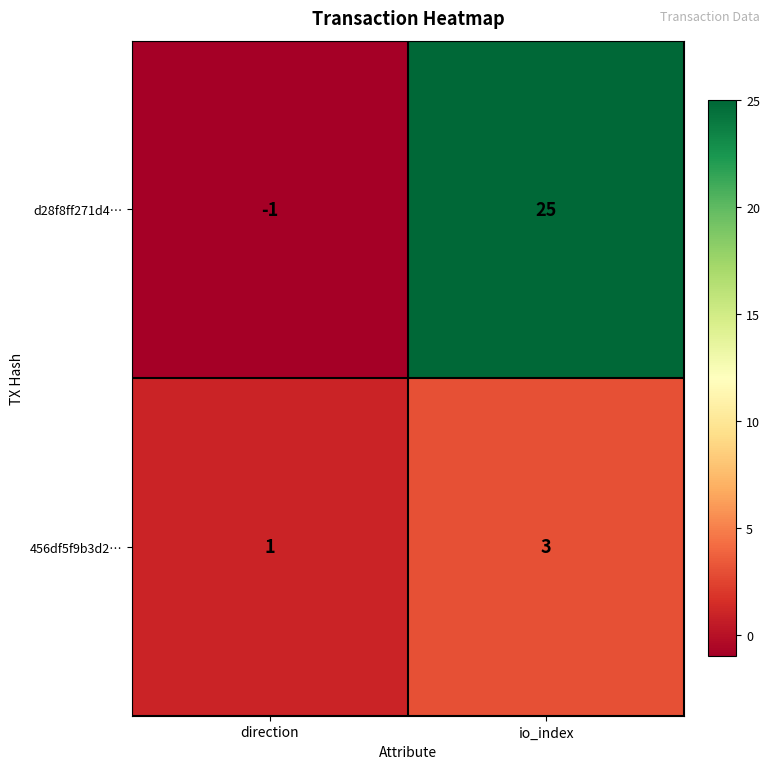

The value of 456df5f9b3d2… at io_index is 1. True or false?

False